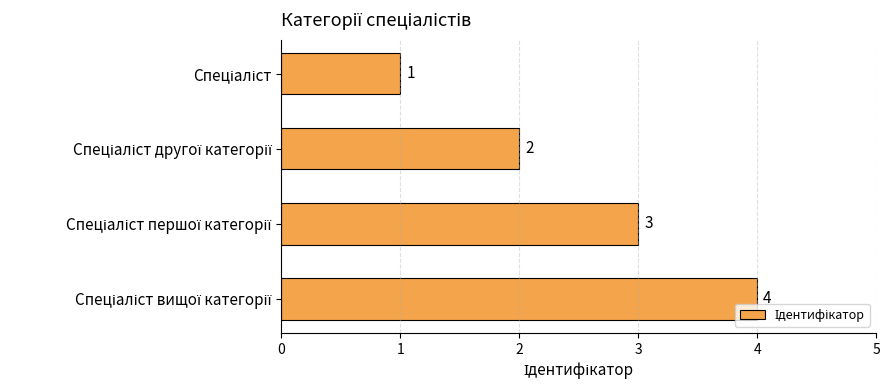

What is the value of the 3rd bar from the top?

3